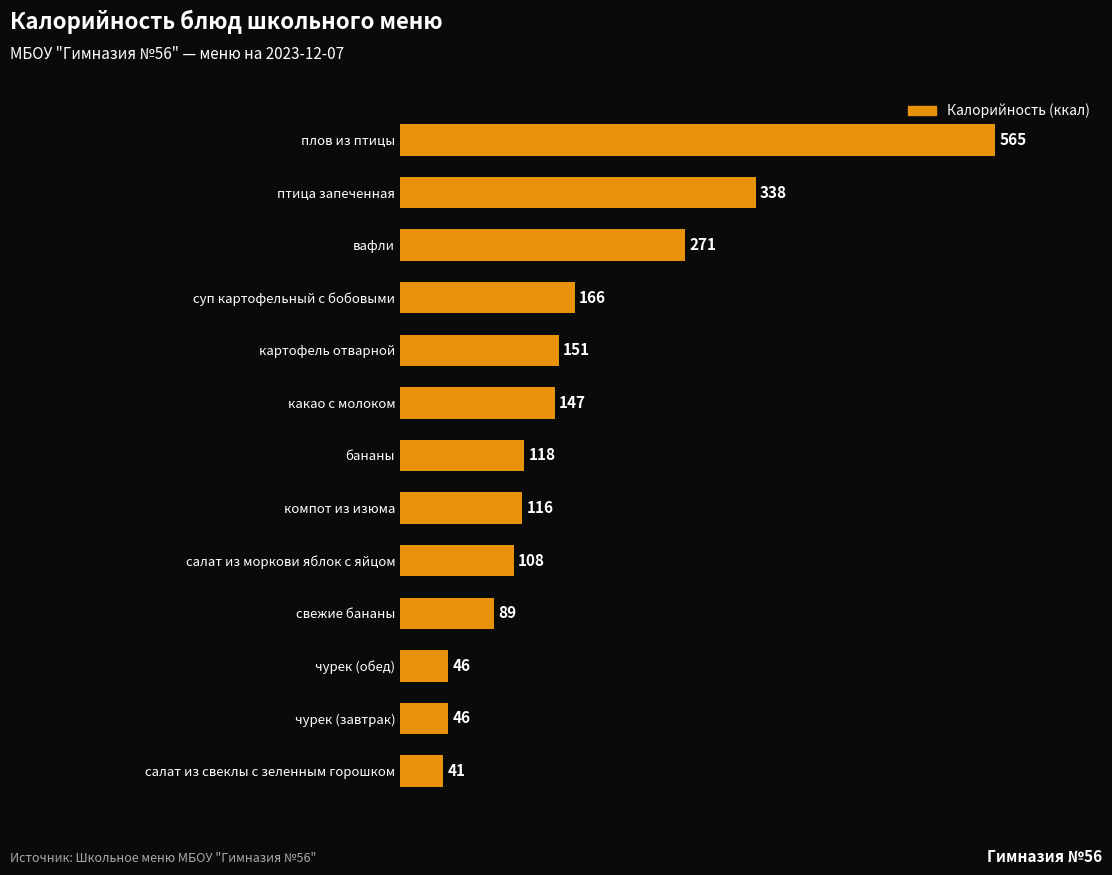

Between салат из свеклы с зеленным горошком and чурек (завтрак), which is larger?

чурек (завтрак)